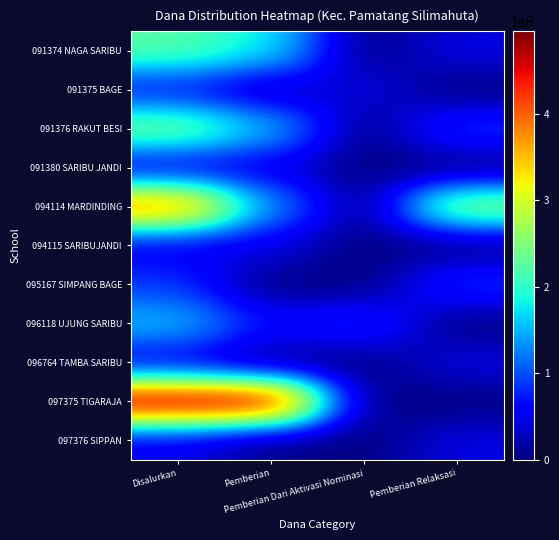

How many data points does each series have?

4